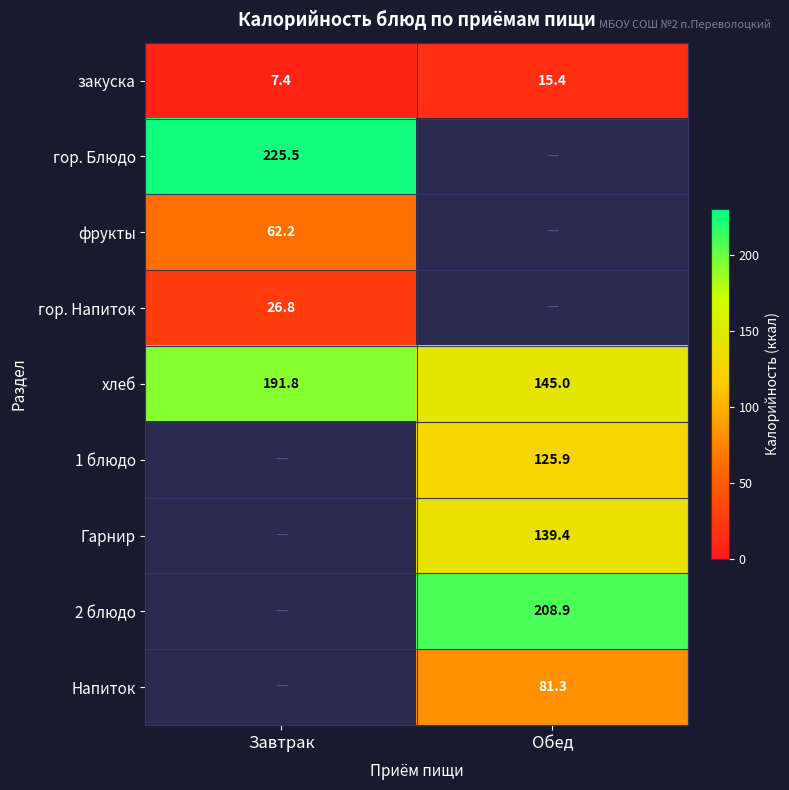

True or false: хлеб has a value of 62.7 at Обед.

False